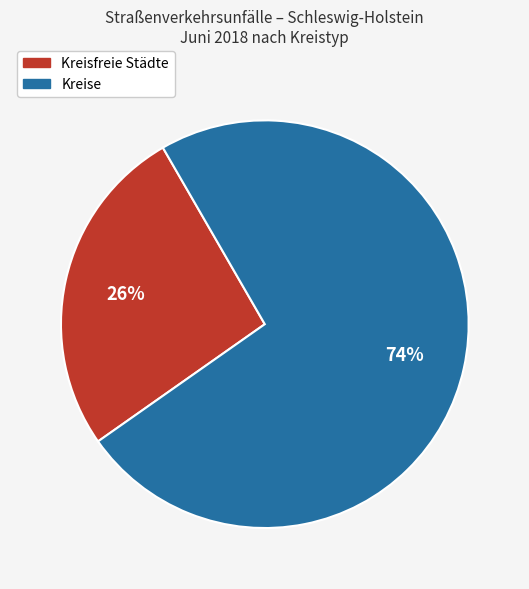

Is it true that Kreise is 74% of the pie?

True